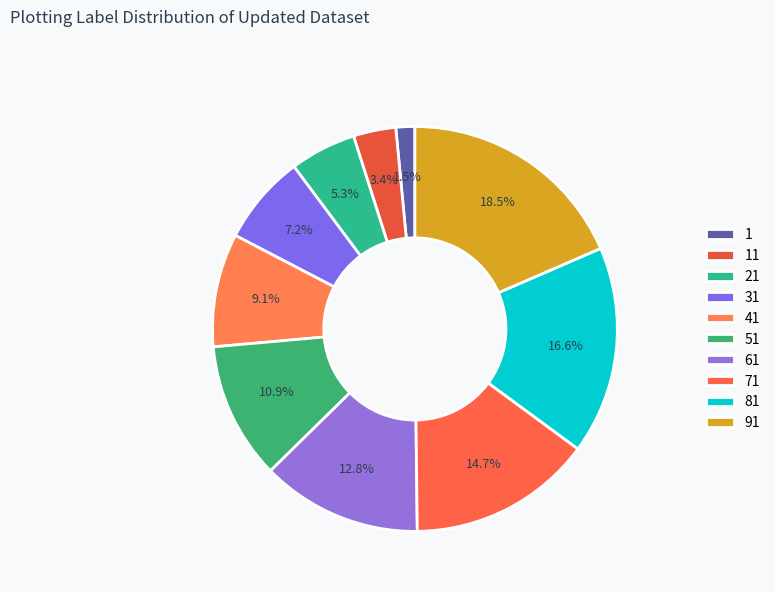

The 91 slice represents 10% of the pie. True or false?

False